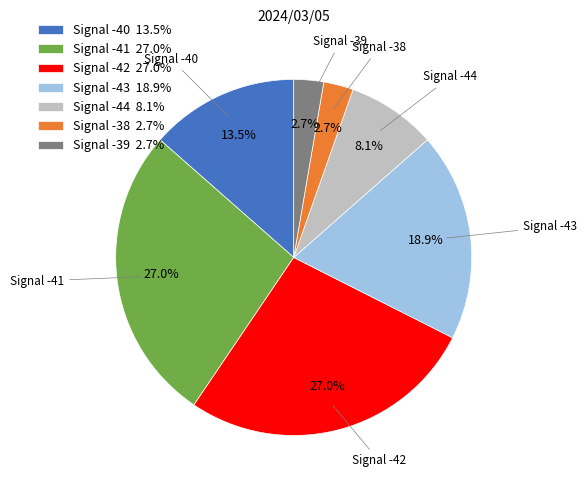

What portion of the pie excludes Signal -38?

97.3%